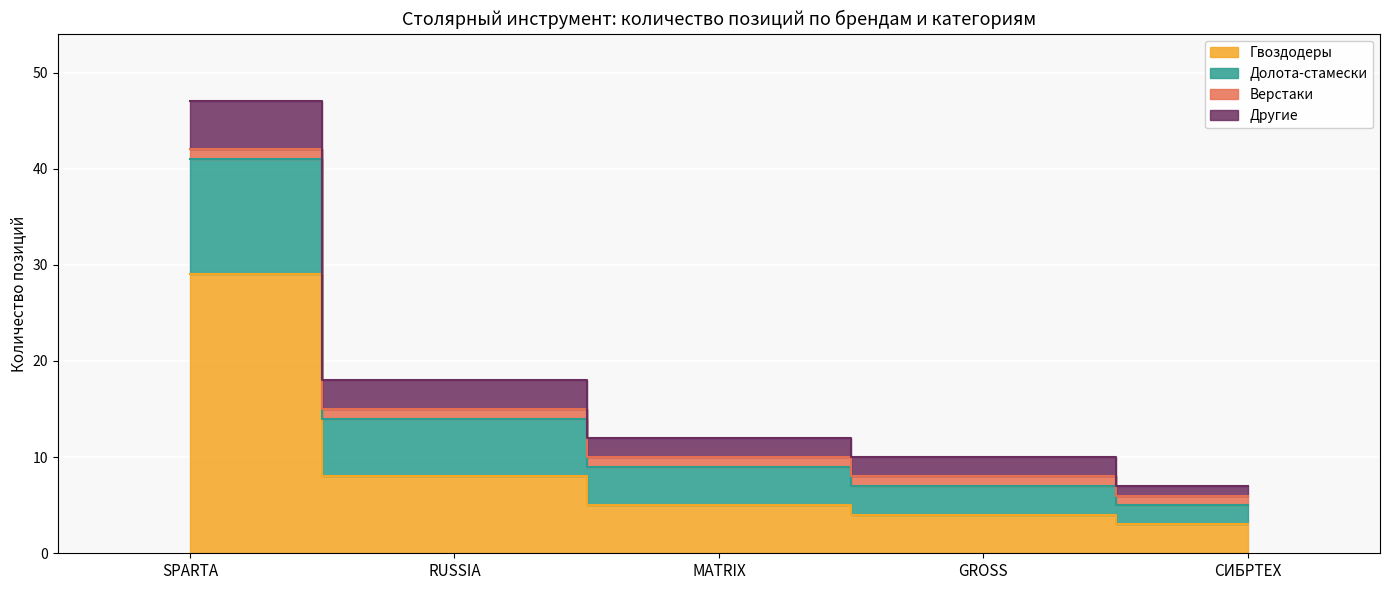

What is the value of the Гвоздодеры point at the 4th from the left?

4